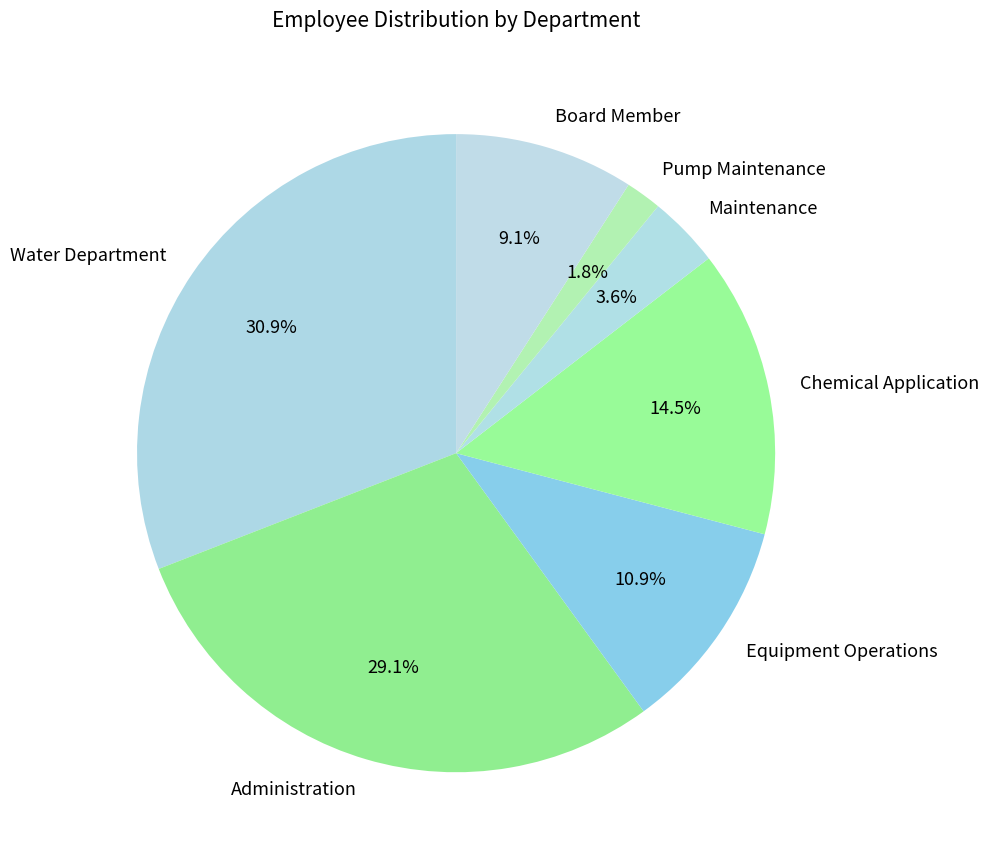

Which category has the biggest portion of the pie?

Water Department